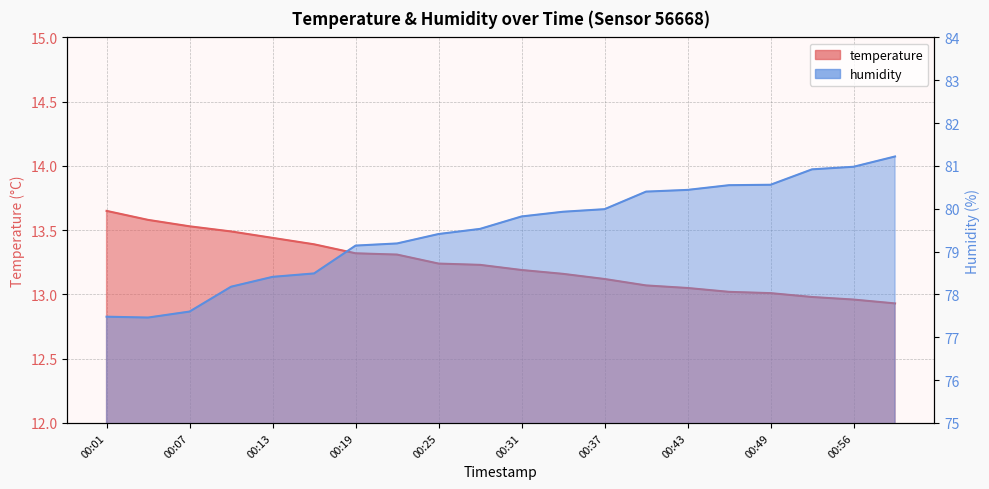

True or false: humidity has a value of 129.8 at 00:49.

False